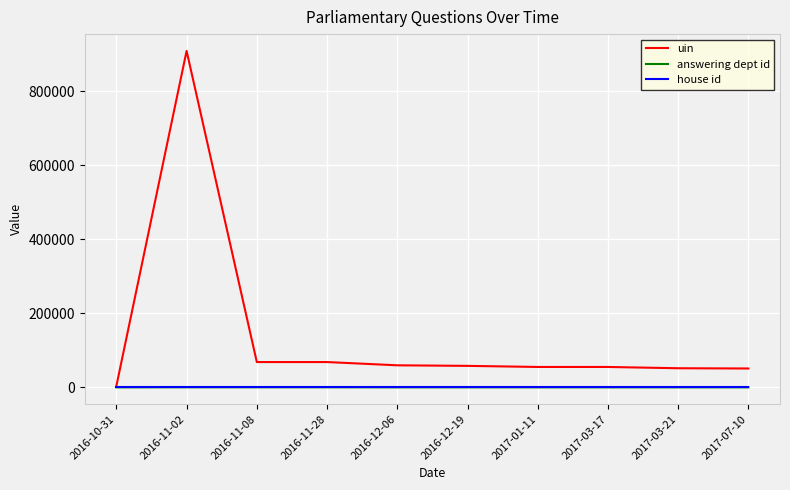

How many lines are shown in the chart?

3